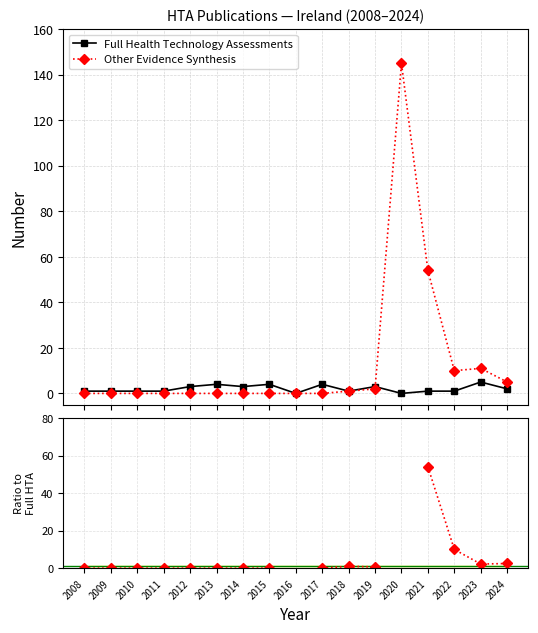

What is the total value across all series at 2013?

4.0